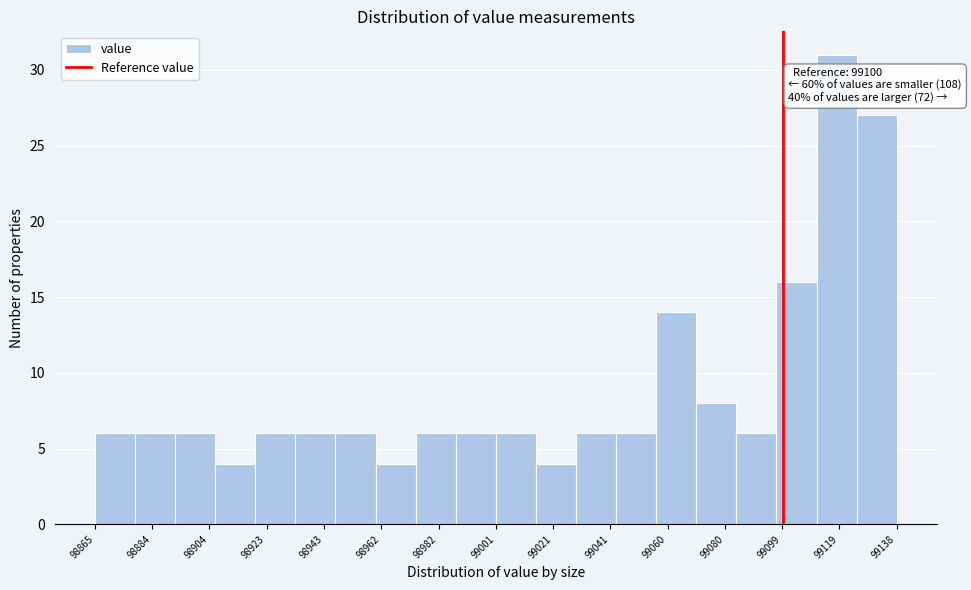

Which range on the x-axis has the tallest bar?

99112 to 99126